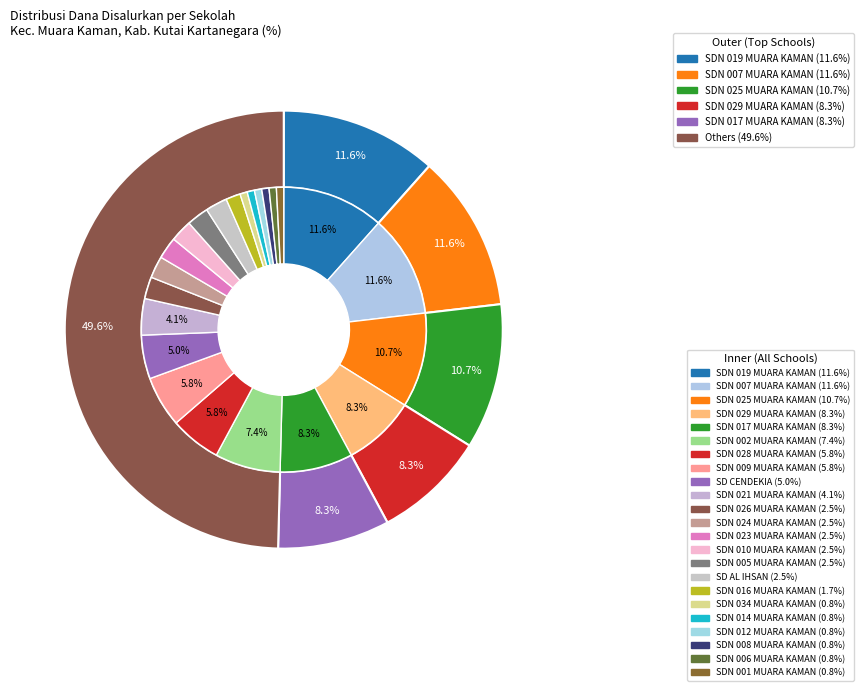

To the nearest percent, what portion does SD CENDEKIA BANGSA MUARA KAMAN represent?

5%